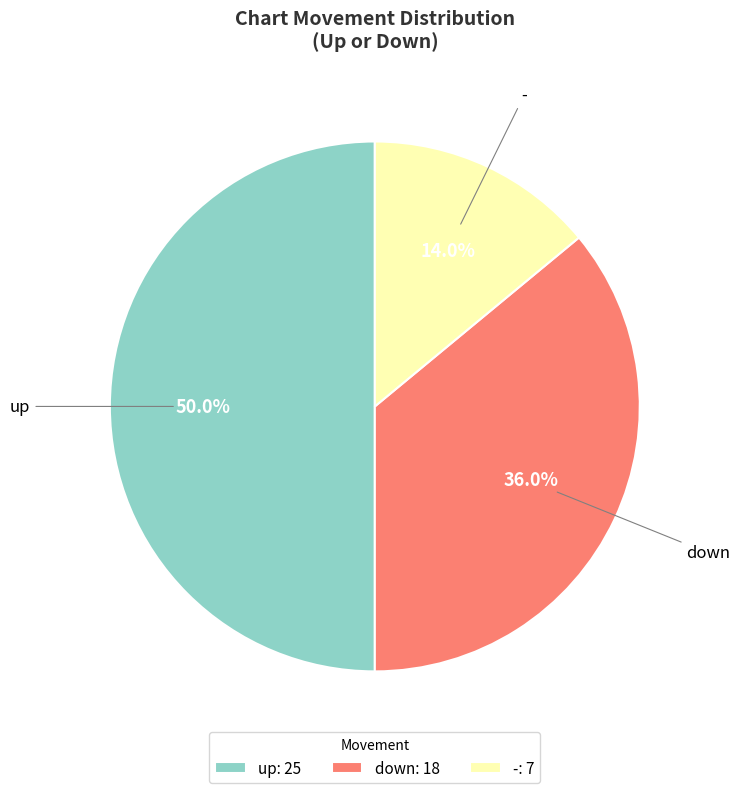

Approximately how many times larger is the value at down compared to up?

0.7